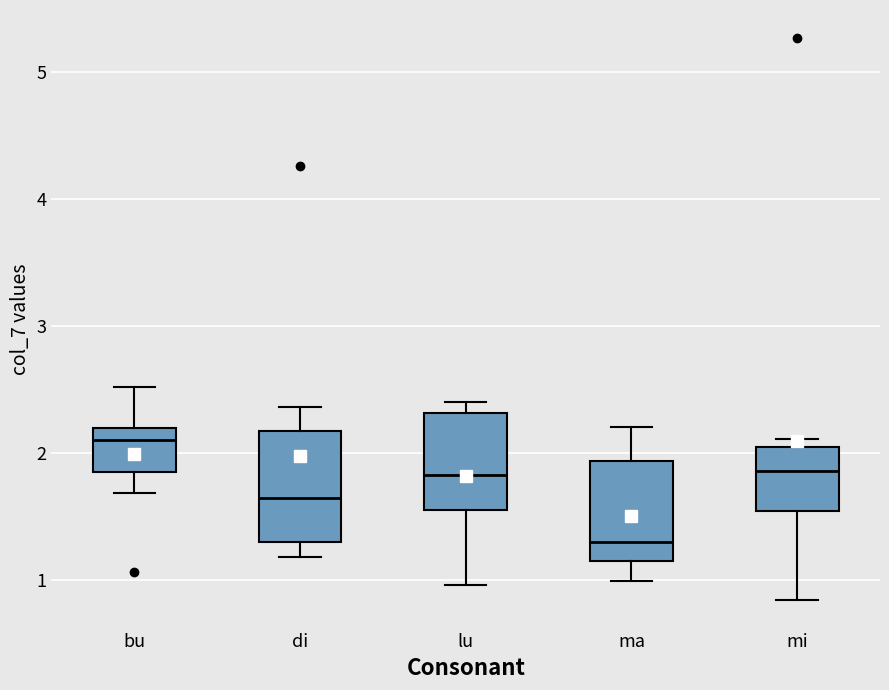

Reading left to right, read every box against the y-axis: the position of its median line, the range the box covers, and the ends of its whiskers. The values are not printed on the chart, so give them approximately, as read against the axis.

bu: median 2.1, box 1.9 to 2.2, whiskers 1.7 to 2.5
di: median 1.6, box 1.3 to 2.2, whiskers 1.2 to 2.4
lu: median 1.8, box 1.6 to 2.3, whiskers 1.0 to 2.4
ma: median 1.3, box 1.1 to 1.9, whiskers 1.0 to 2.2
mi: median 1.9, box 1.5 to 2.0, whiskers 0.8 to 2.1